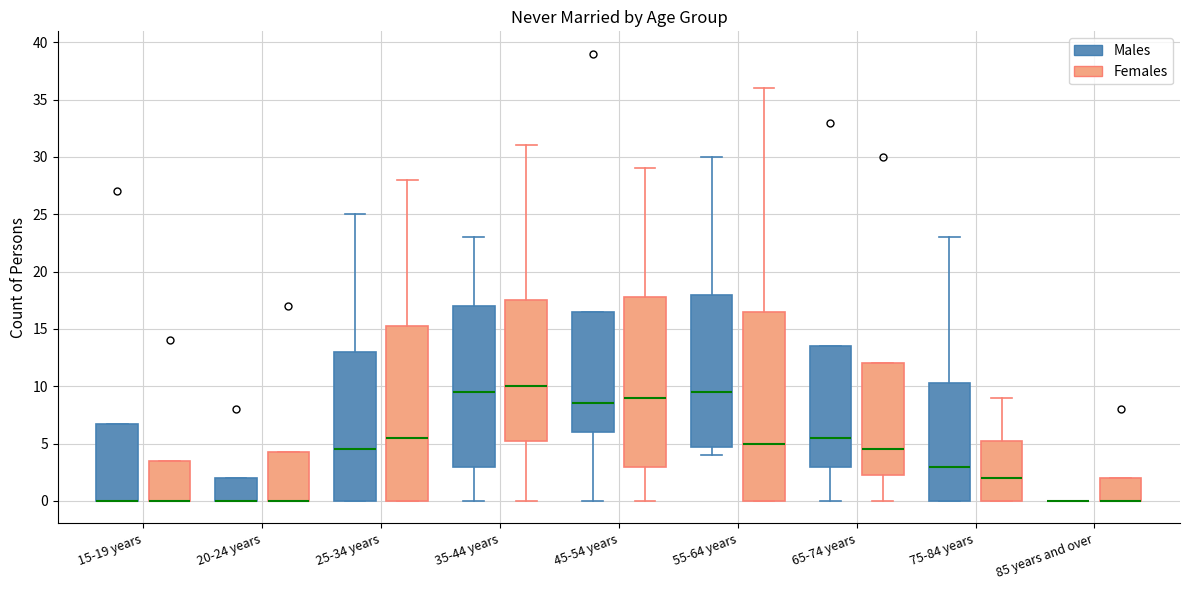

Reading left to right, read every box against the y-axis: the position of its median line, the range the box covers, and the ends of its whiskers. The values are not printed on the chart, so give them approximately, as read against the axis.

15-19 years (Males): median 0.0 (drawn on the box's lower edge), box 0.0 to 7.0, whiskers 0.0 to 7.0
15-19 years (Females): median 0.0 (drawn on the box's lower edge), box 0.0 to 3.5, whiskers 0.0 to 3.5
20-24 years (Males): median 0.0 (drawn on the box's lower edge), box 0.0 to 2.0, whiskers 0.0 to 2.0
20-24 years (Females): median 0.0 (drawn on the box's lower edge), box 0.0 to 4.5, whiskers 0.0 to 4.5
25-34 years (Males): median 4.5, box 0.0 to 13.0, whiskers 0.0 to 25.0
25-34 years (Females): median 5.5, box 0.0 to 15.5, whiskers 0.0 to 28.0
35-44 years (Males): median 9.5, box 3.0 to 17.0, whiskers 0.0 to 23.0
35-44 years (Females): median 10.0, box 5.5 to 17.5, whiskers 0.0 to 31.0
45-54 years (Males): median 8.5, box 6.0 to 16.5, whiskers 0.0 to 16.5
45-54 years (Females): median 9.0, box 3.0 to 18.0, whiskers 0.0 to 29.0
55-64 years (Males): median 9.5, box 5.0 to 18.0, whiskers 4.0 to 30.0
55-64 years (Females): median 5.0, box 0.0 to 16.5, whiskers 0.0 to 36.0
65-74 years (Males): median 5.5, box 3.0 to 13.5, whiskers 0.0 to 13.5
65-74 years (Females): median 4.5, box 2.5 to 12.0, whiskers 0.0 to 12.0
75-84 years (Males): median 3.0, box 0.0 to 10.5, whiskers 0.0 to 23.0
75-84 years (Females): median 2.0, box 0.0 to 5.5, whiskers 0.0 to 9.0
85 years and over (Males): box collapsed to a line at 0.0, whiskers 0.0 to 0.0
85 years and over (Females): median 0.0 (drawn on the box's lower edge), box 0.0 to 2.0, whiskers 0.0 to 2.0